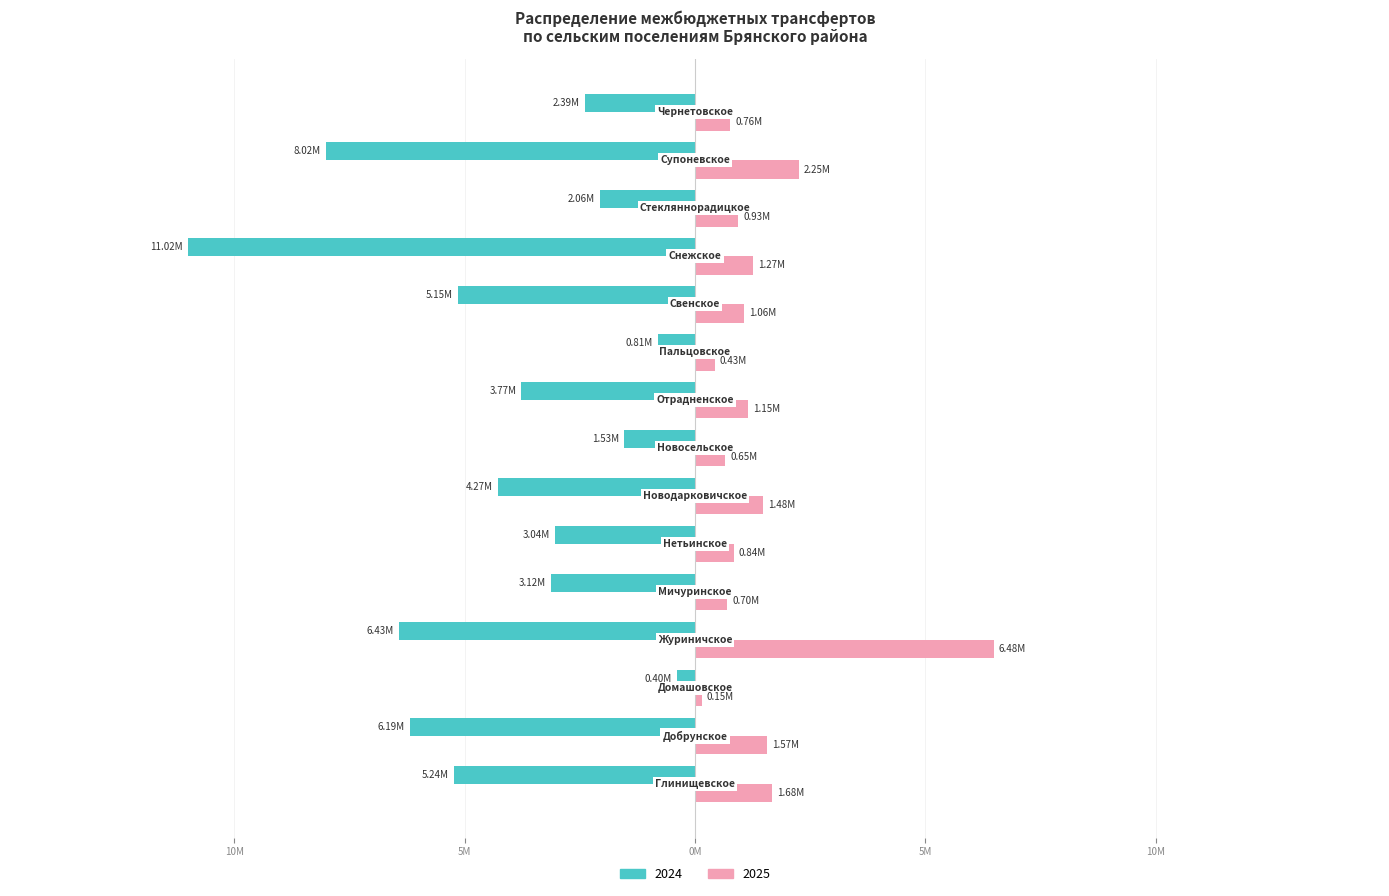

Reading left to right, list all the values displayed in this chart.

2024: Глинищевское=-5238147.2	Добрунское=-6189574.4	Домашовское=-397151.6	Журиничское=-6425188.7	Мичуринское=-3120400.1	Нетьинское=-3038319.6	Новодарковичское=-4274247.3	Новосельское=-1533998.1	Отрадненское=-3767636.6	Пальцовское=-811102.7	Свенское=-5149748.8	Снежское=-11017908.4	Стекляннорадицкое=-2056621.2	Супоневское=-8016969.3	Чернетовское=-2389645.7
2025: Глинищевское=1676545.3	Добрунское=1566207.9	Домашовское=148261.0	Журиничское=6482528.3	Мичуринское=704889.8	Нетьинское=837622.4	Новодарковичское=1484248.2	Новосельское=650267.3	Отрадненское=1150973.2	Пальцовское=426575.4	Свенское=1058635.2	Снежское=1265056.1	Стекляннорадицкое=933783.9	Супоневское=2252526.1	Чернетовское=762113.3